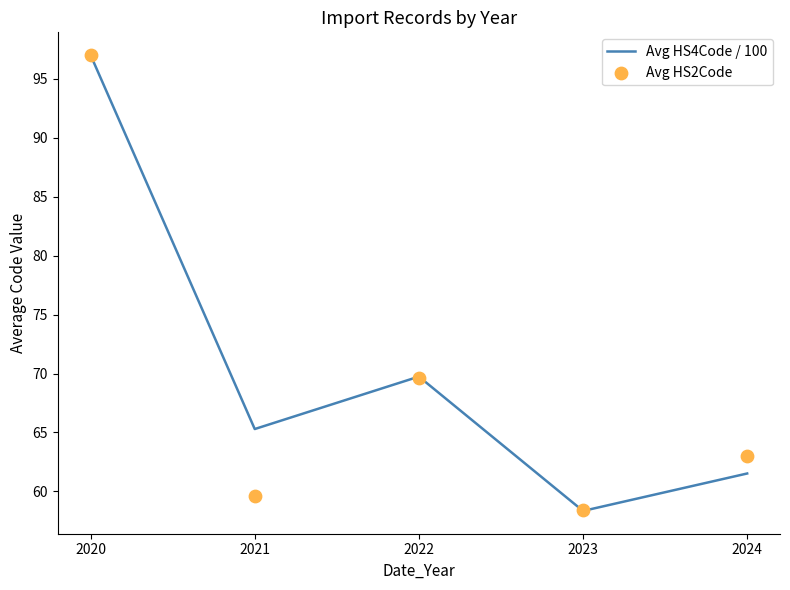

At which category is the sum across all series the highest?

2020